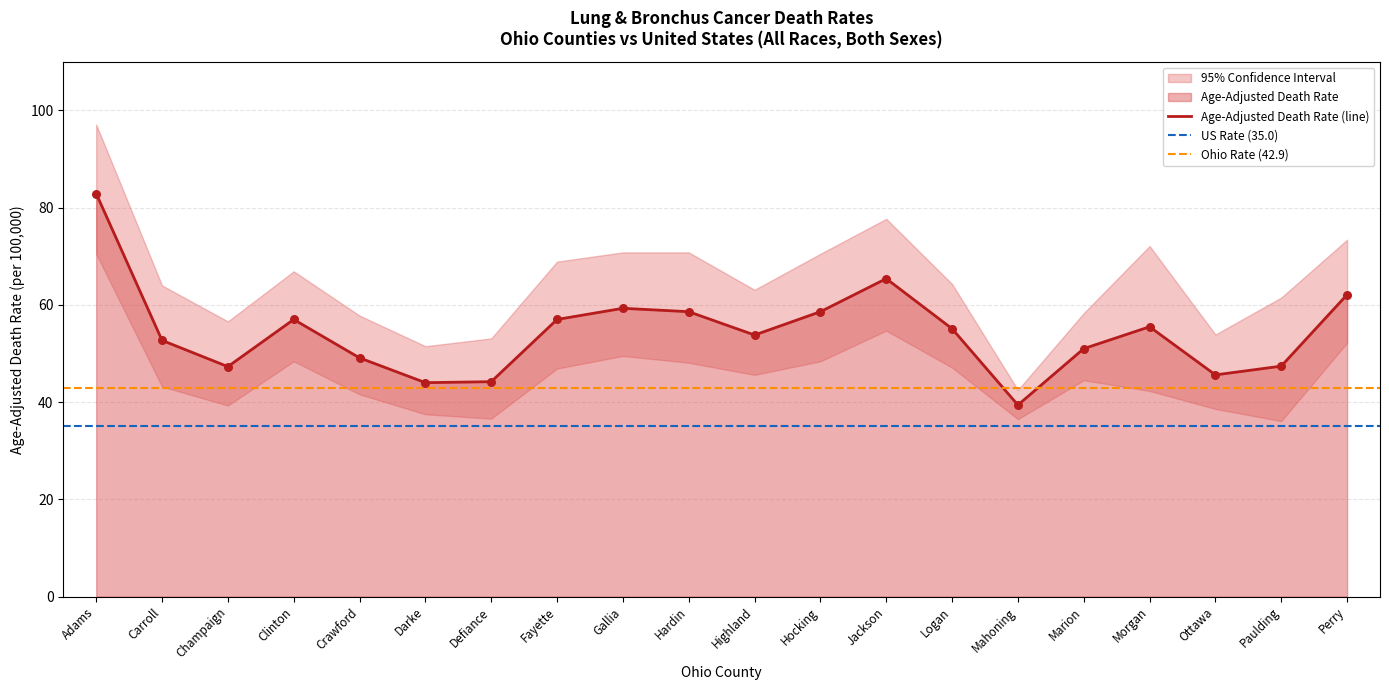

Which series has the largest total across all categories?

Age-Adjusted Death Rate